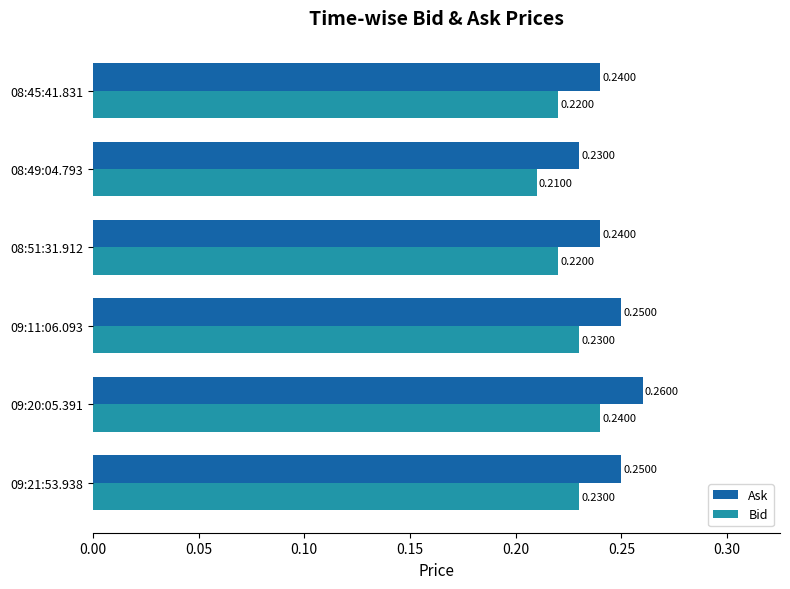

List the series in order of their peak value, lowest first.

Bid, Ask